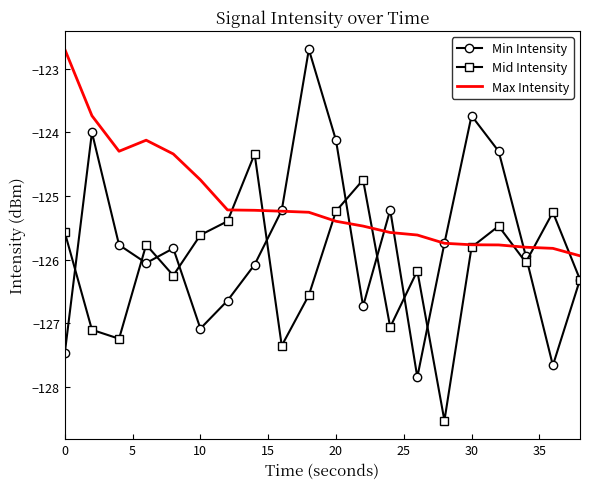

What is the minimum value shown in the chart?

-128.5